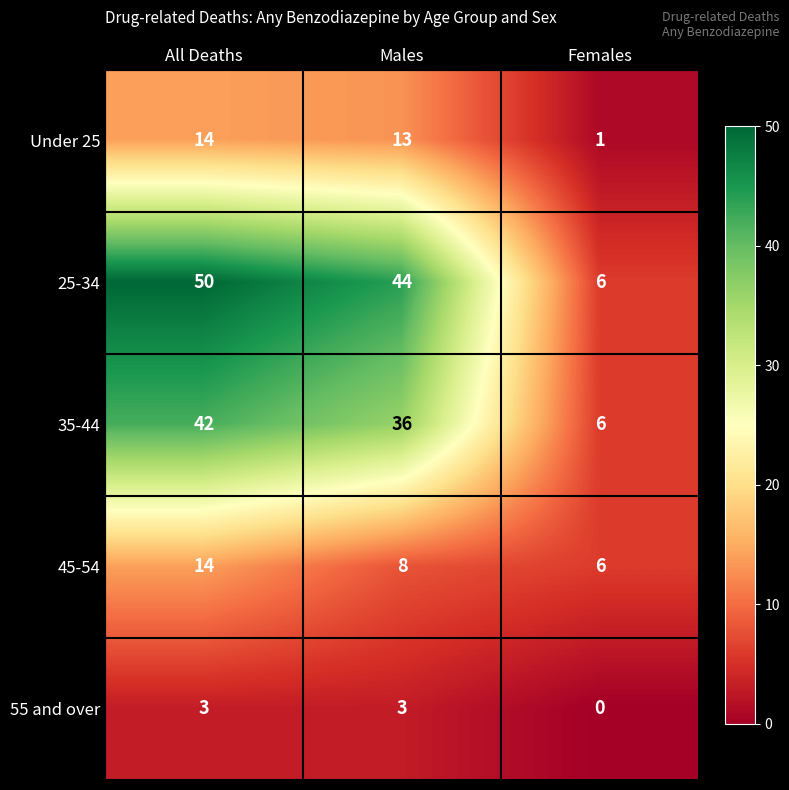

What is the average value of the 25-34 series?

33